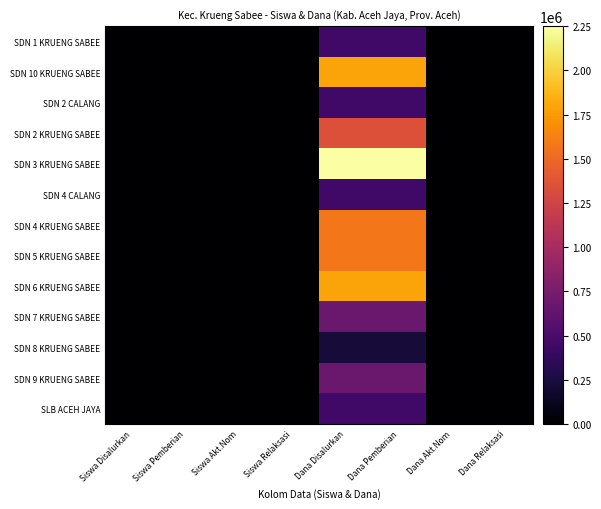

At how many categories does at least one series exceed 1160563?

2